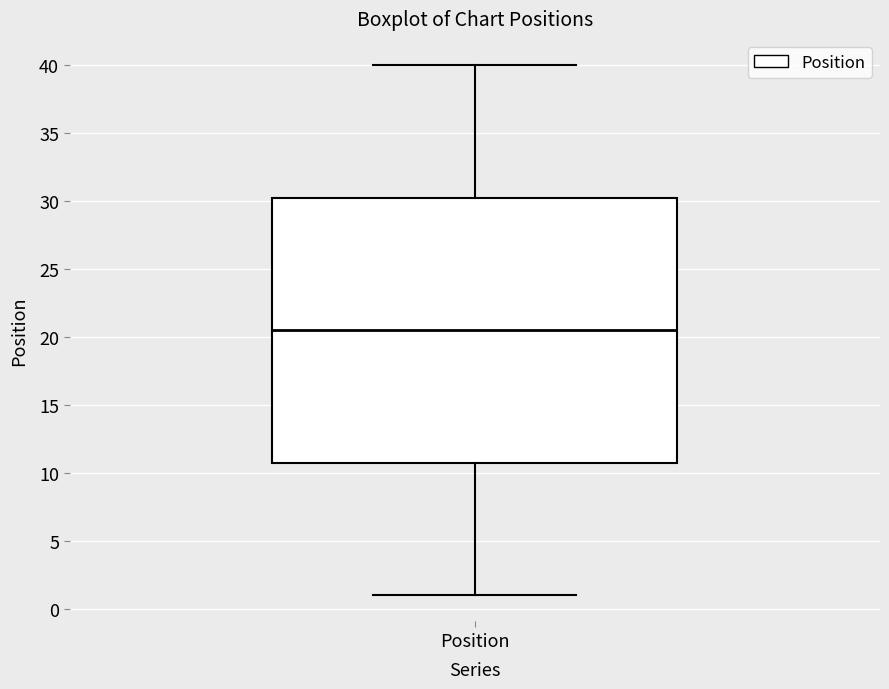

Transcribe this box plot: give where the median line is, the range the box spans, and where the two whiskers end, as read against the y-axis. The values are not printed on the chart, so give them approximately, as read against the axis.

median 20.5, box 11.0 to 30.5, whiskers 1.0 to 40.0